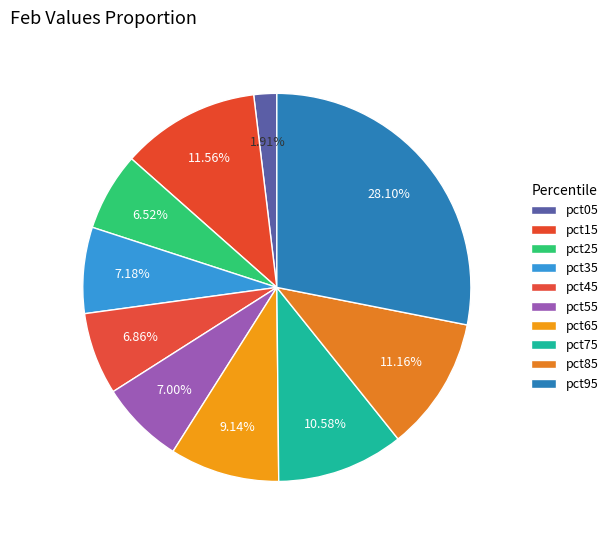

How many slices are in this pie chart?

10